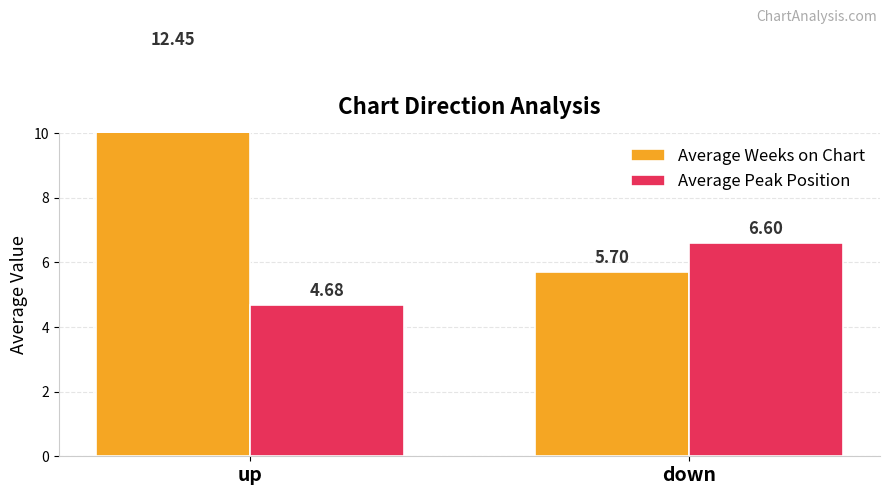

What is the sum of all Average Peak Position values?

11.3